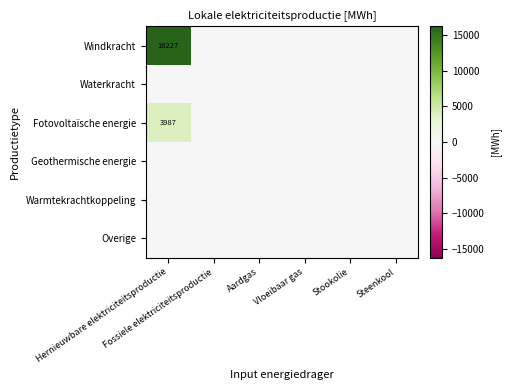

True or false: Windkracht has a value of 16227.4 at Hernieuwbare elektriciteitsproductie.

True